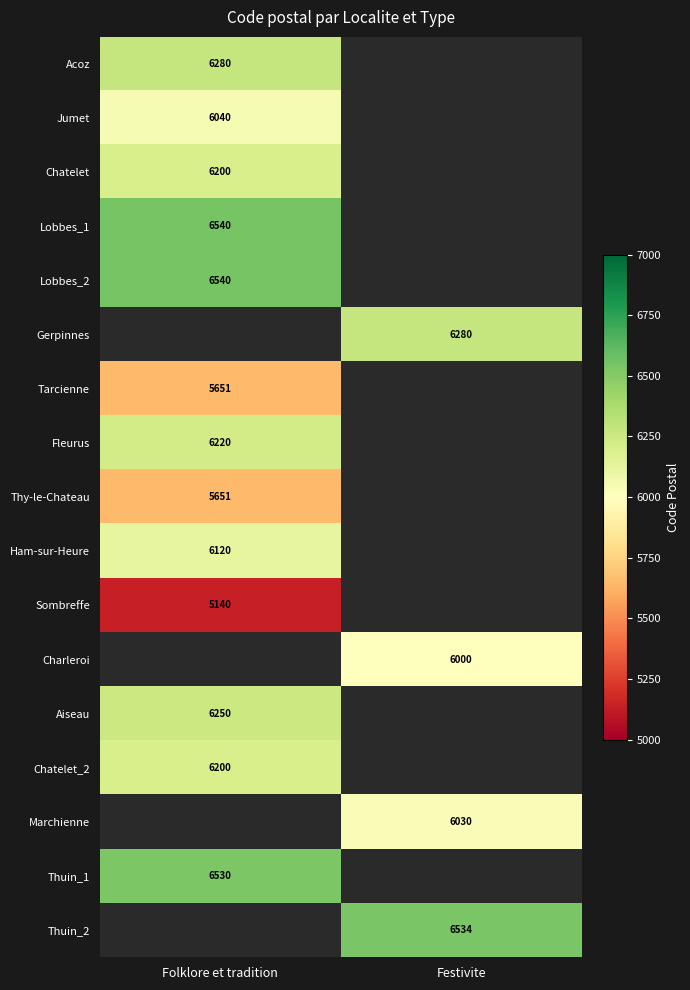

Rank the categories by Chatelet_2 value from highest to lowest.

Folklore et tradition, Festivite